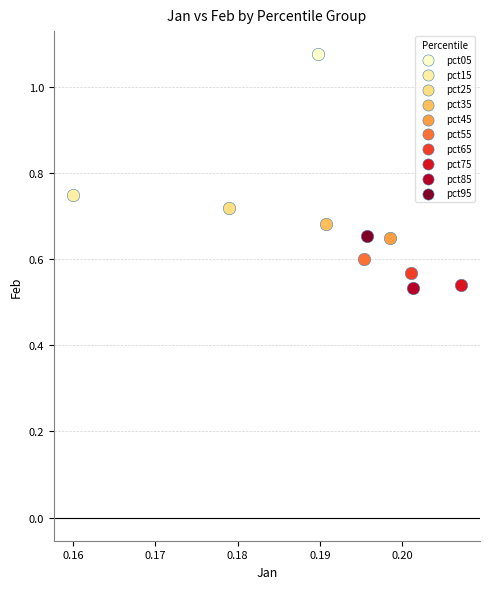

What are all the series names shown in the legend?

pct05, pct15, pct25, pct35, pct45, pct55, pct65, pct75, pct85, pct95